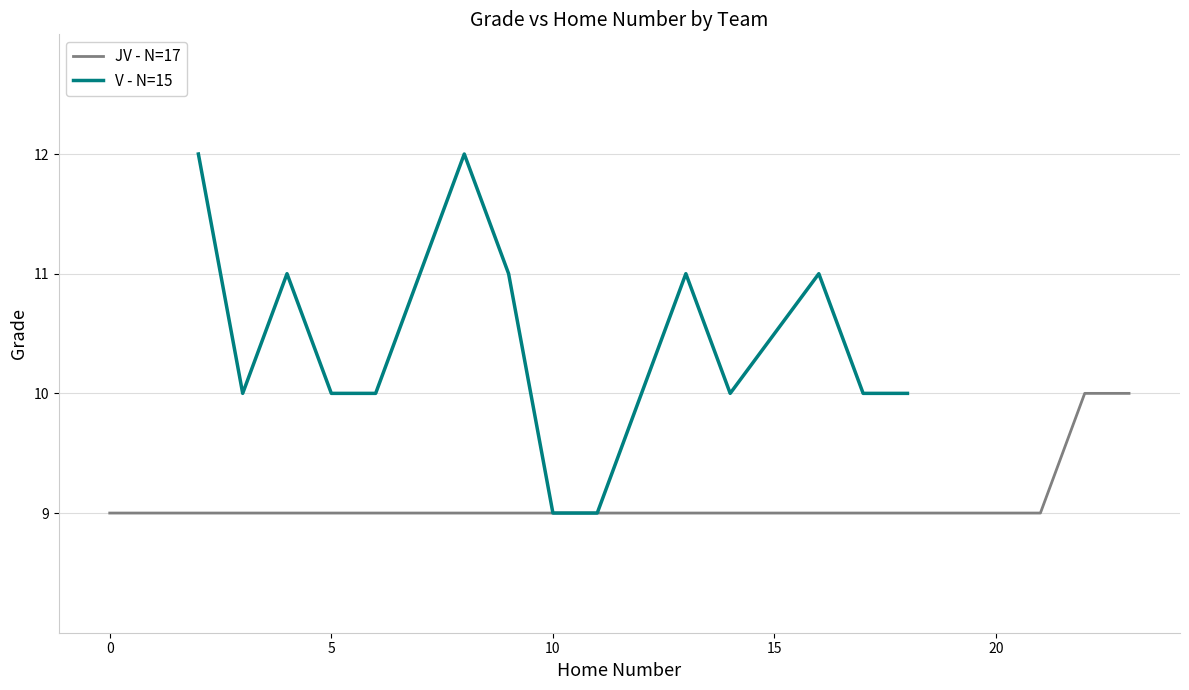

What is the greatest value displayed?

12